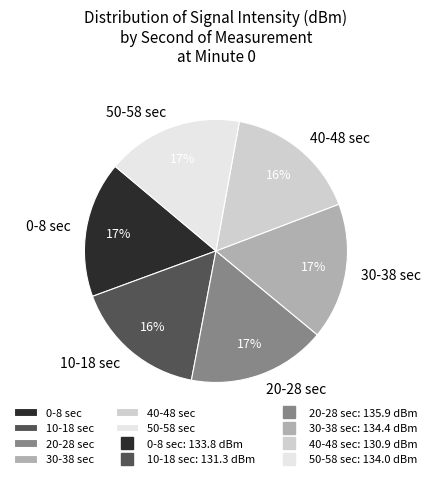

True or false: 30-38 sec accounts for 25% of the total.

False